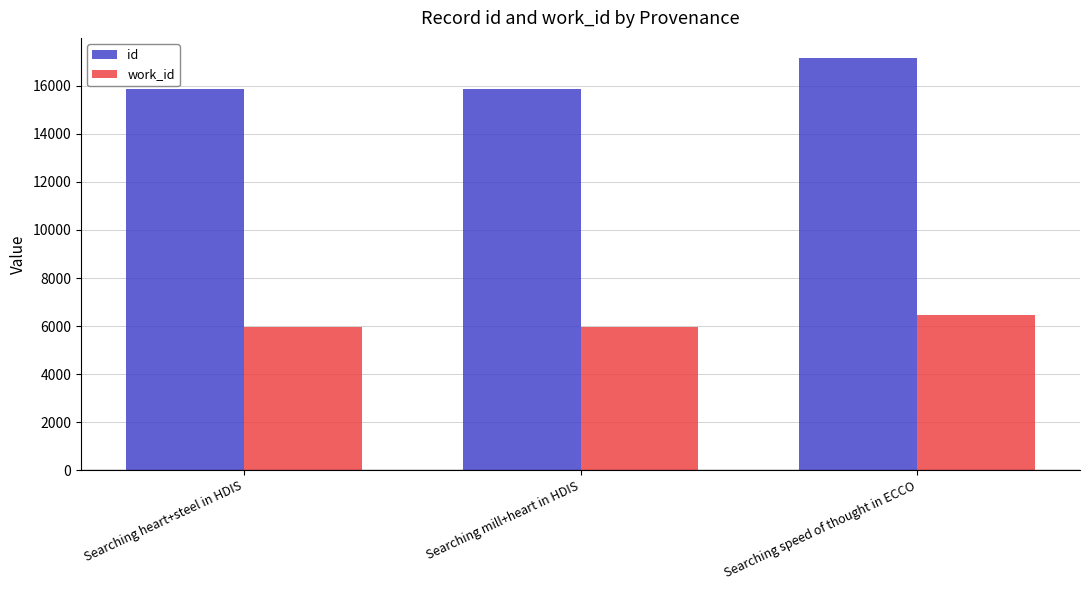

At which category is the sum across all series the highest?

Searching speed of thought in ECCO